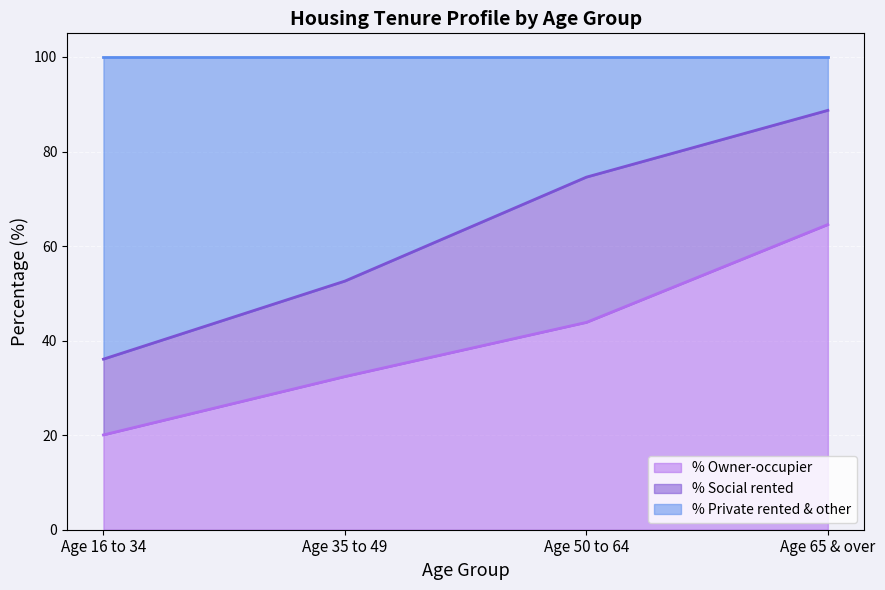

What is the difference between the % Owner-occupier values at Age 35 to 49 and Age 16 to 34?

12.3